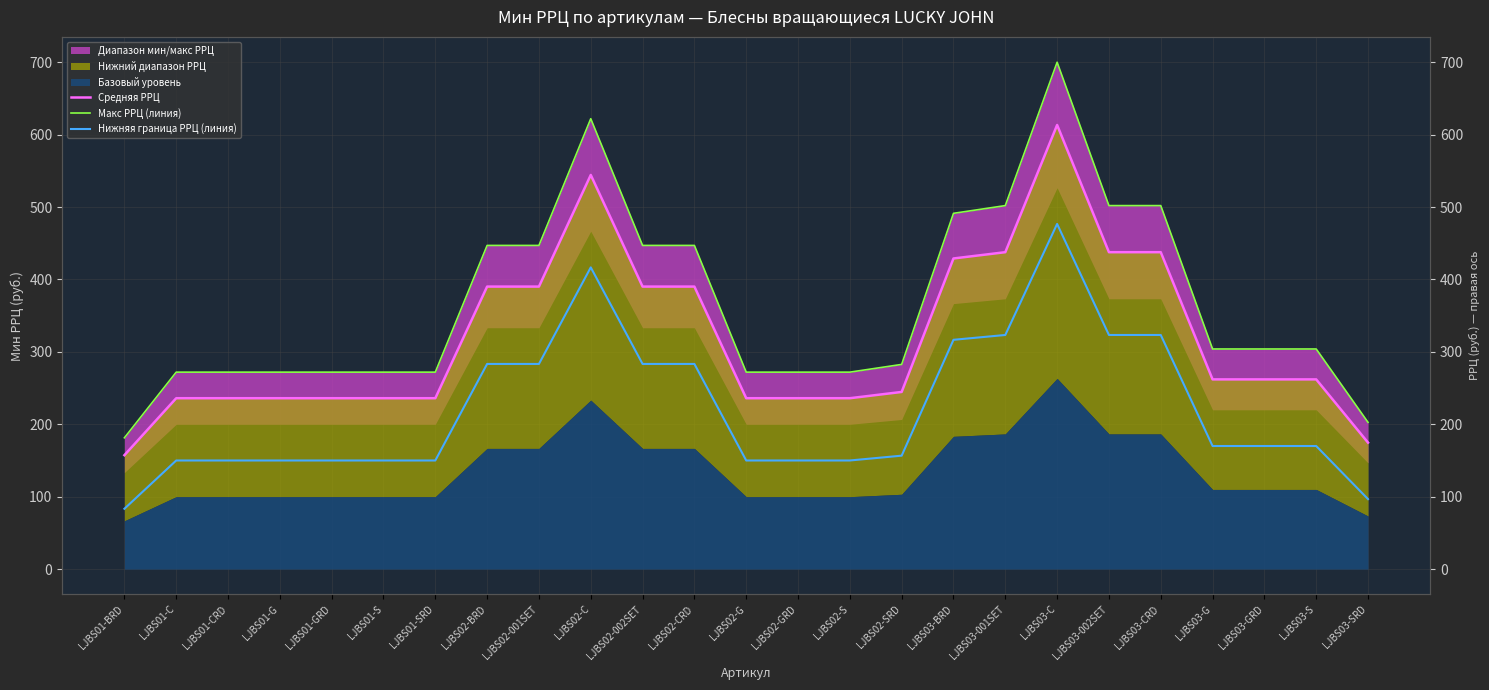

Is the value of Нижняя граница РРЦ (линия) at LJBS02-CRD greater than the value of Средняя РРЦ at LJBS02-CRD?

No